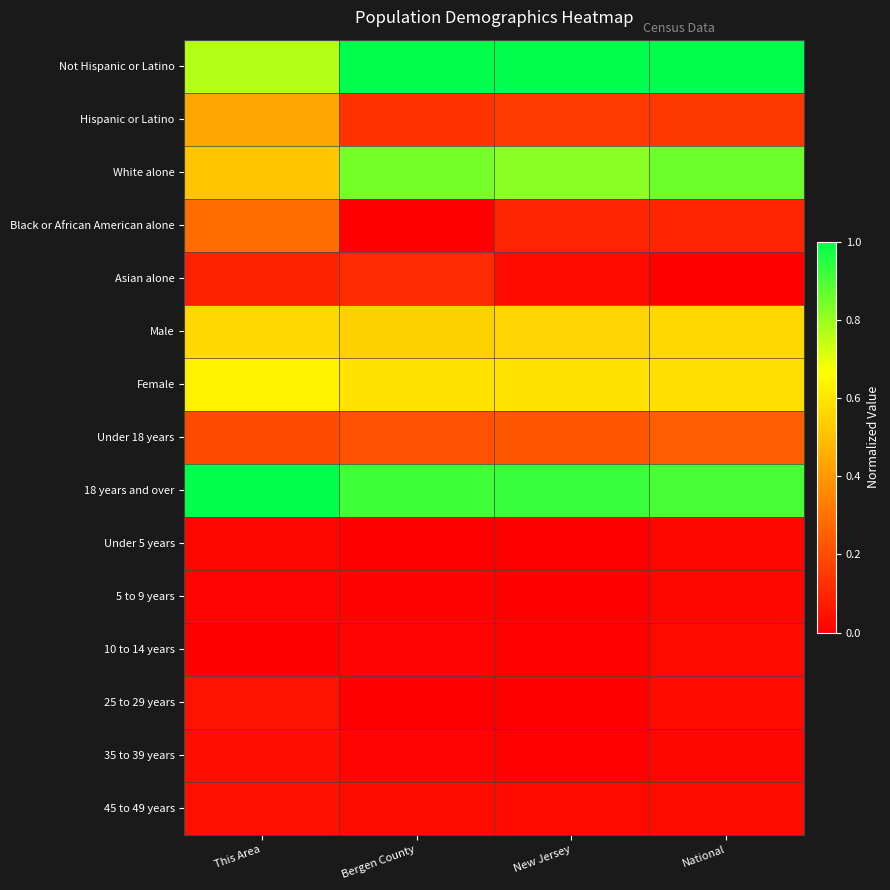

Reading left to right, what are all the values shown in this chart?

Not Hispanic or Latino: This Area=0.8	Bergen County=1.0	New Jersey=1.0	National=1.0
Hispanic or Latino: This Area=0.4	Bergen County=0.1	New Jersey=0.2	National=0.1
White alone: This Area=0.5	Bergen County=0.8	New Jersey=0.8	National=0.9
Black or African American alone: This Area=0.3	Bergen County=0.0	New Jersey=0.1	National=0.1
Asian alone: This Area=0.1	Bergen County=0.1	New Jersey=0.0	National=0.0
Male: This Area=0.6	Bergen County=0.5	New Jersey=0.6	National=0.6
Female: This Area=0.6	Bergen County=0.6	New Jersey=0.6	National=0.6
Under 18 years: This Area=0.2	Bergen County=0.2	New Jersey=0.2	National=0.2
18 years and over: This Area=1.0	Bergen County=0.9	New Jersey=0.9	National=0.9
Under 5 years: This Area=0.0	Bergen County=0.0	New Jersey=0.0	National=0.0
5 to 9 years: This Area=0.0	Bergen County=0.0	New Jersey=0.0	National=0.0
10 to 14 years: This Area=0.0	Bergen County=0.0	New Jersey=0.0	National=0.0
25 to 29 years: This Area=0.1	Bergen County=0.0	New Jersey=0.0	National=0.0
35 to 39 years: This Area=0.0	Bergen County=0.0	New Jersey=0.0	National=0.0
45 to 49 years: This Area=0.0	Bergen County=0.0	New Jersey=0.0	National=0.0